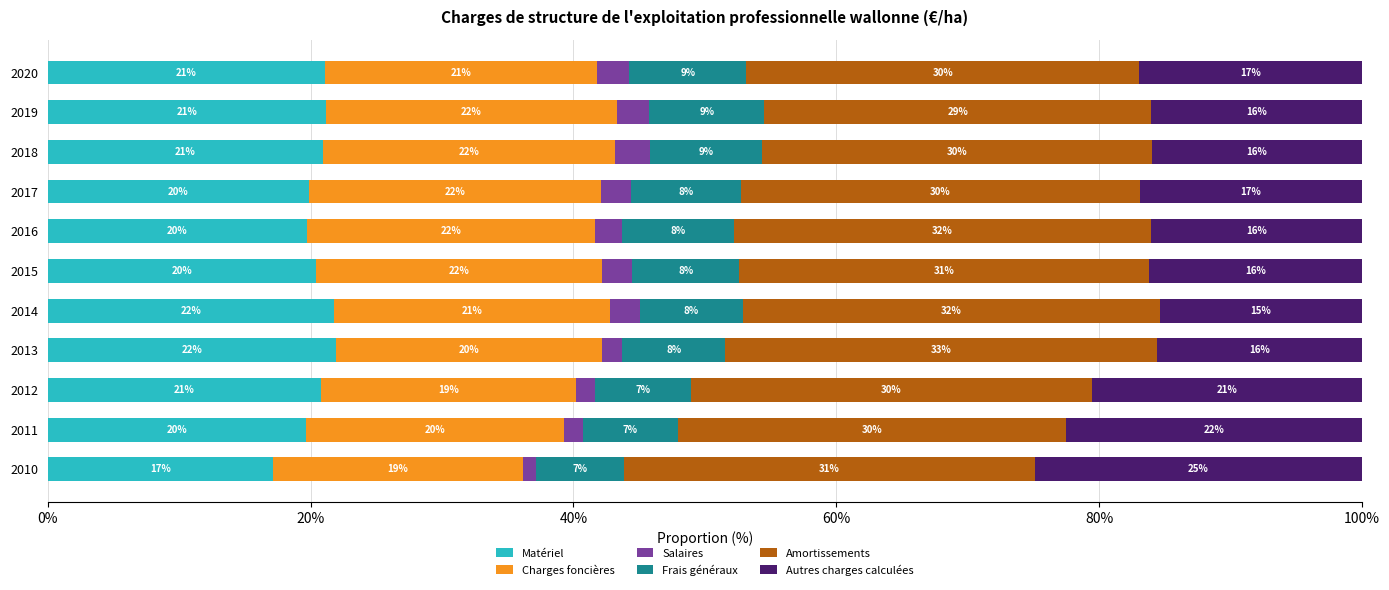

At which label does Matériel reach its peak?

2013